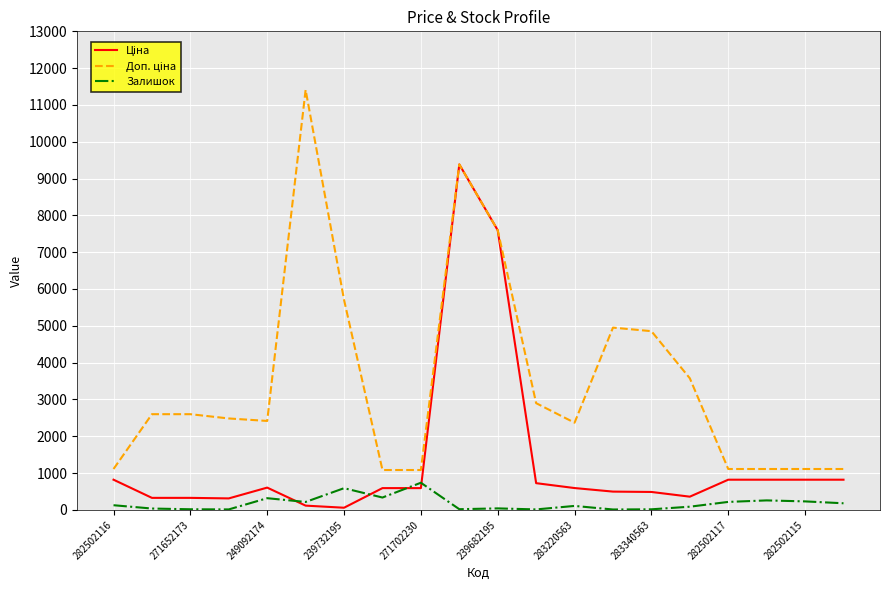

What is the greatest value displayed?

11410.0